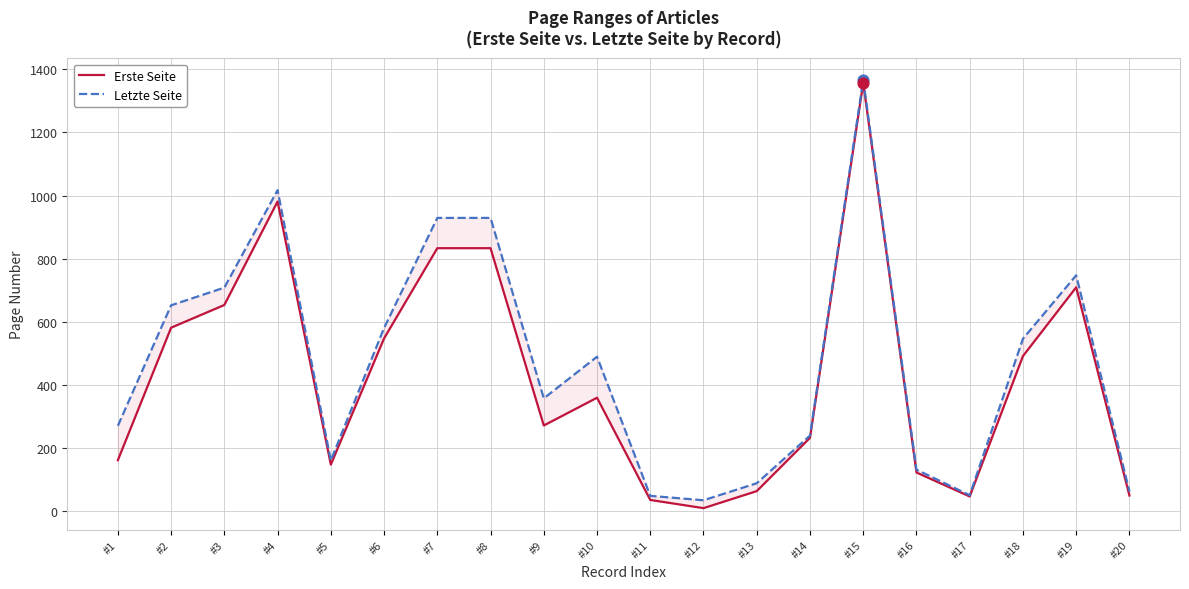

Which series contains the lowest Y value?

Erste Seite